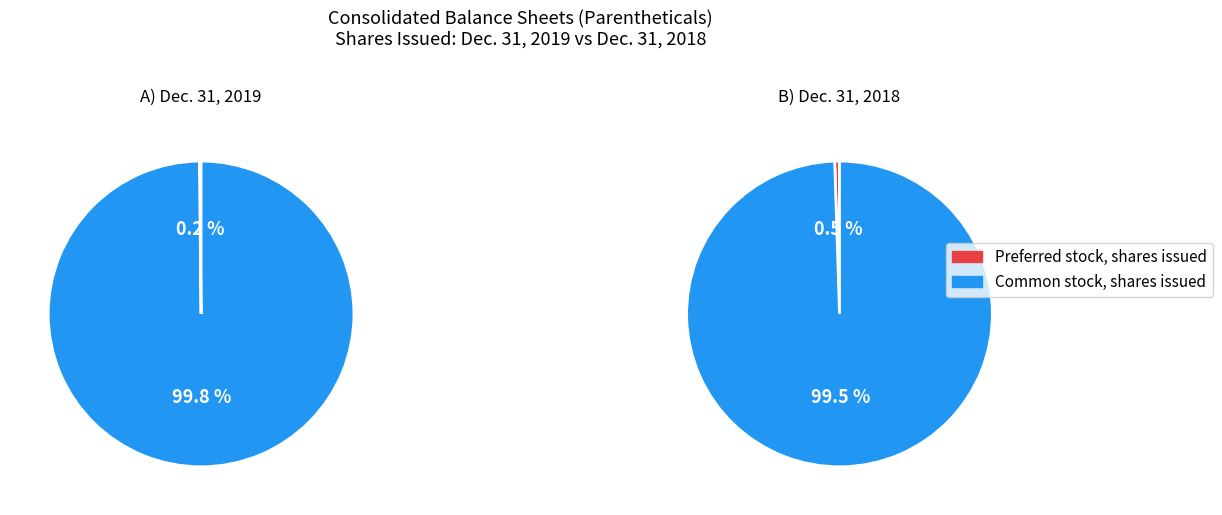

Which slice is the largest?

Common stock, shares issued